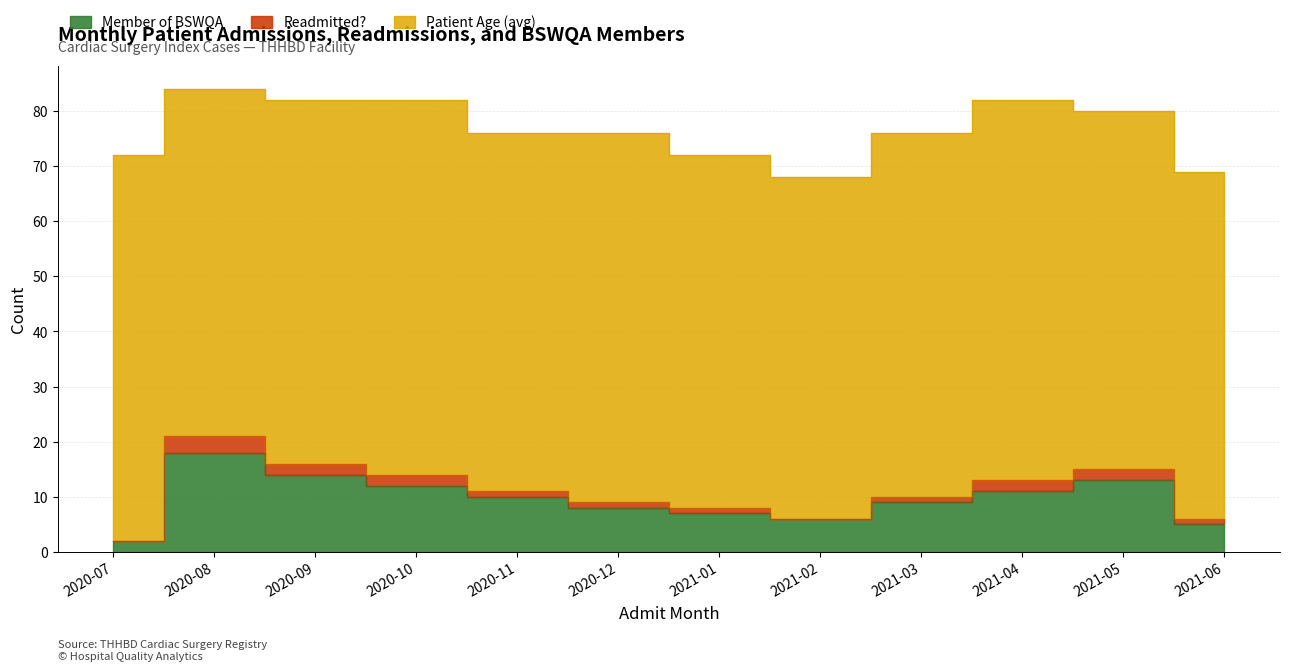

True or false: Member of BSWQA and Readmitted? intersect in this chart.

False